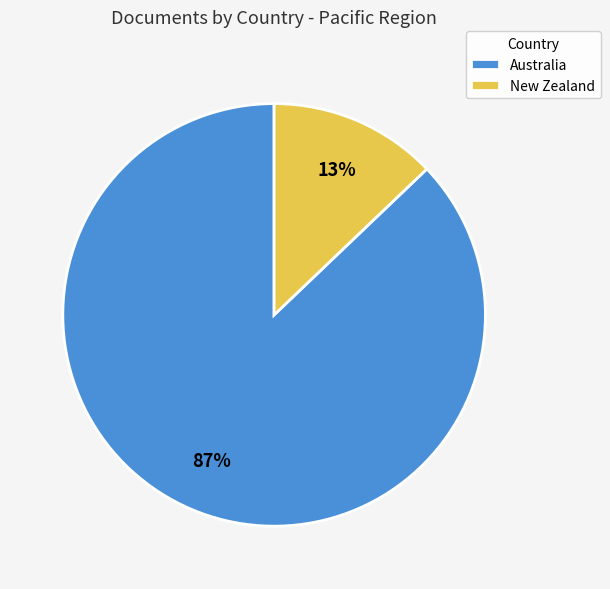

The New Zealand slice represents 13% of the pie. True or false?

True